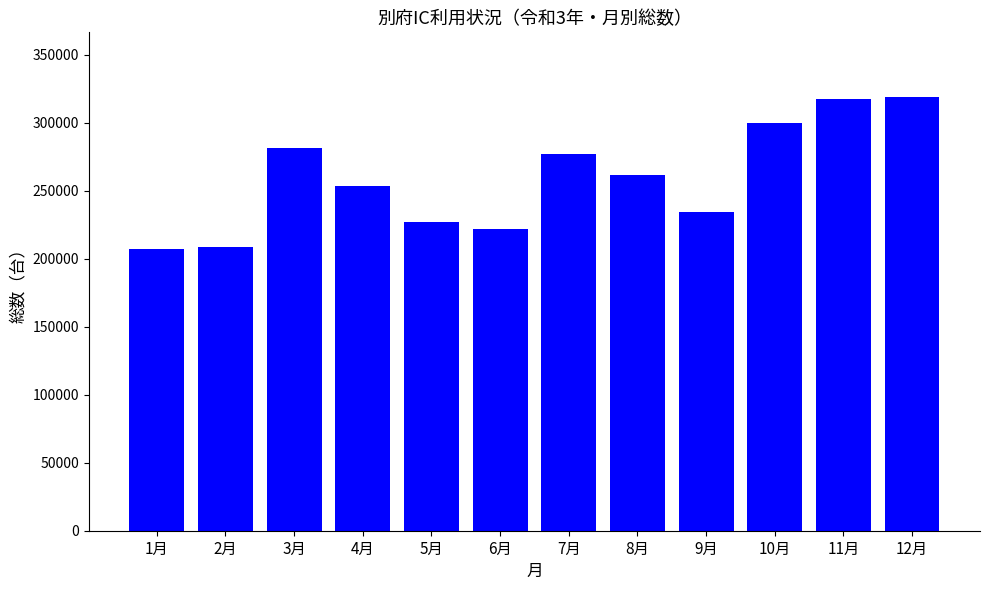

What is the average value?

258917